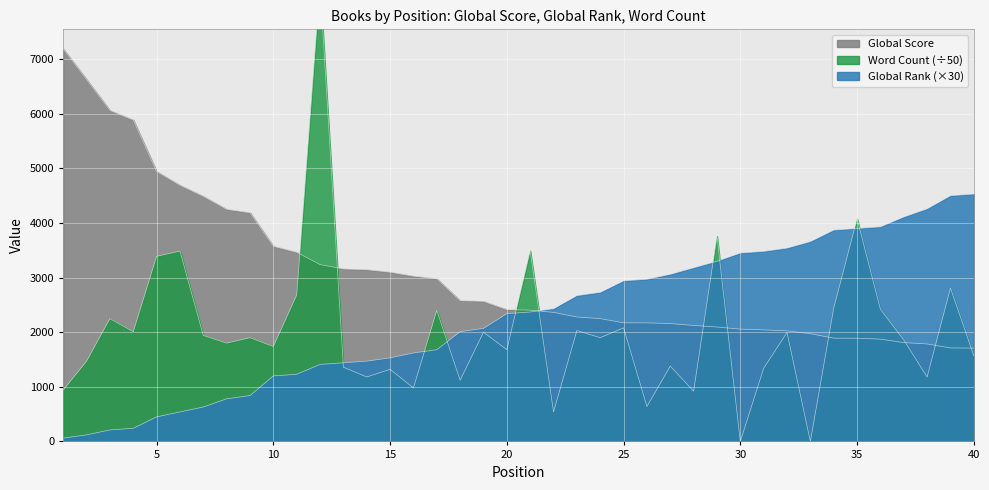

At which label is Global Score closest to 4448?

7